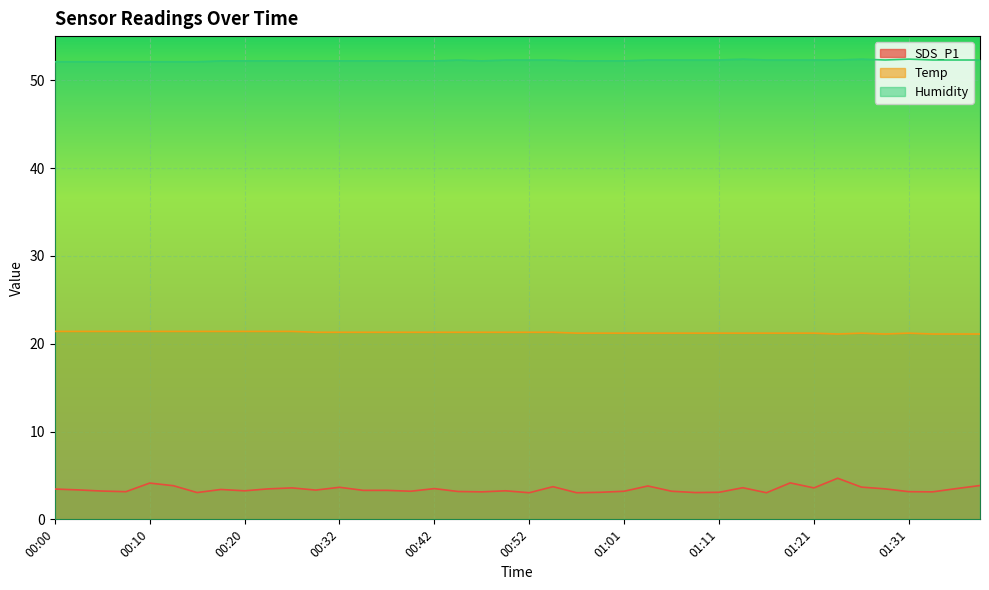

Rank the series at 00:37 from lowest to highest value.

SDS_P1, Temp, Humidity